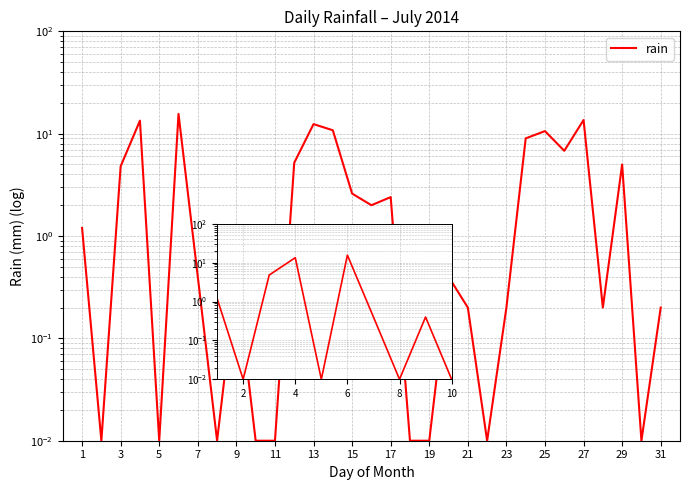

How many interior local peaks (higher than both neighbors) does the data have?

9